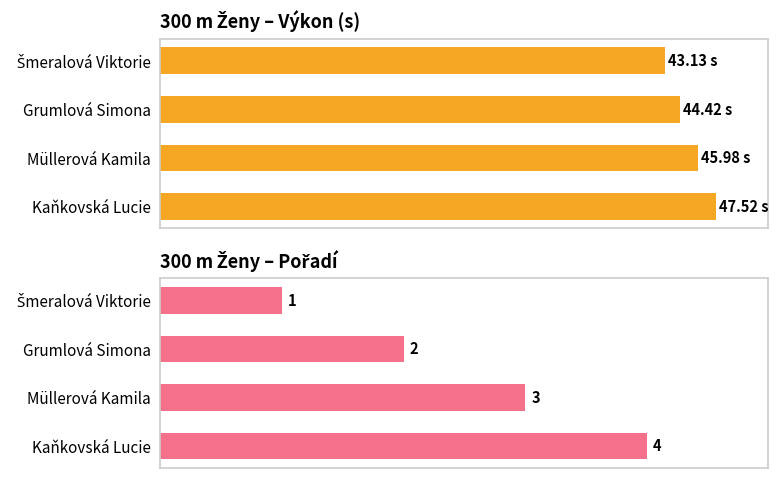

What is the average value of the Výkon series?

45.3